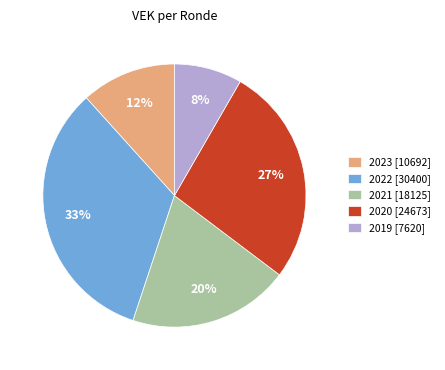

Is the sum of 2020 [24673] and 2019 [7620] greater than half?

No